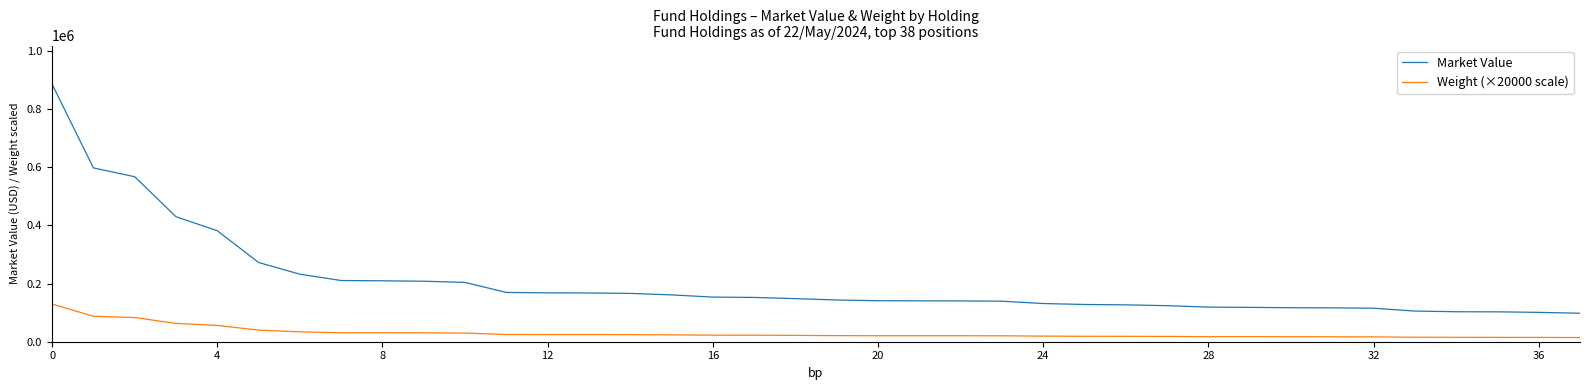

What is the difference between the maximum and minimum values in the Market Value series?

788047.0